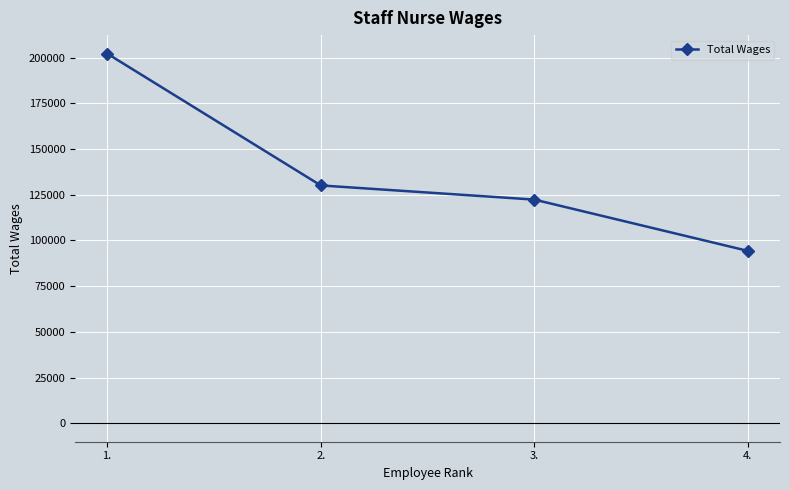

What is the difference between the maximum and second lowest values?

79888